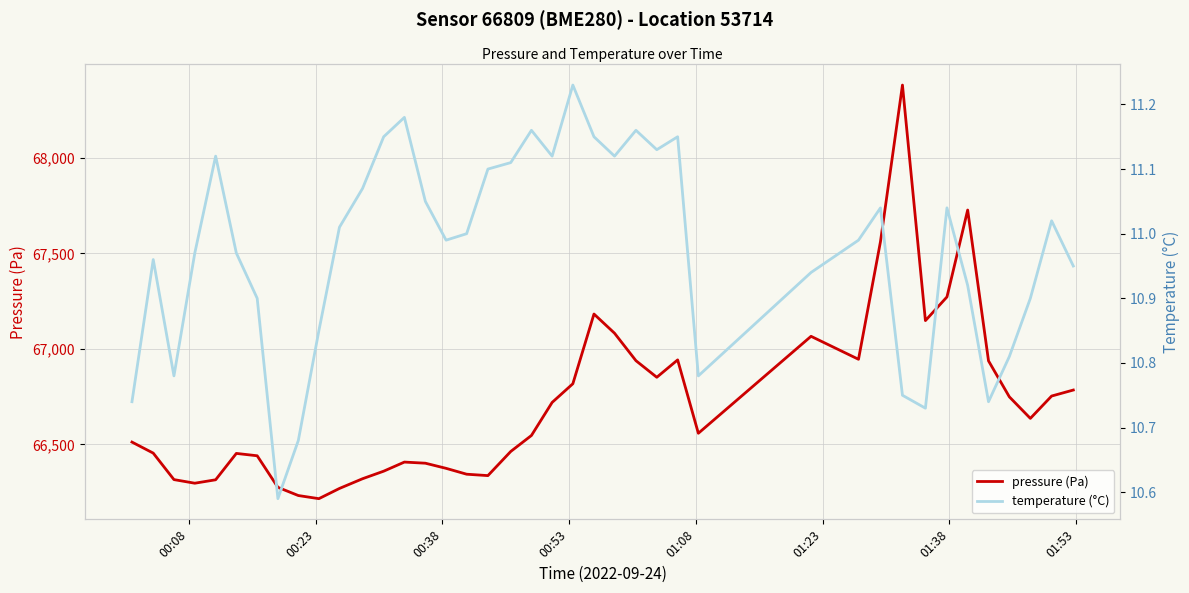

What is the highest value of the pressure (Pa) series?

68381.8